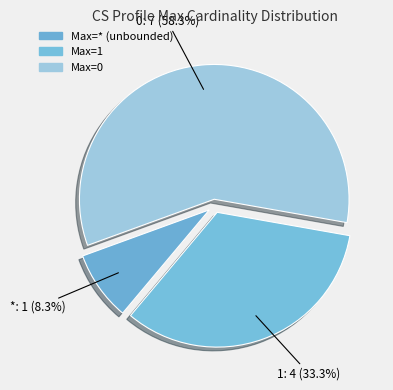

How many segments does this pie chart have?

3